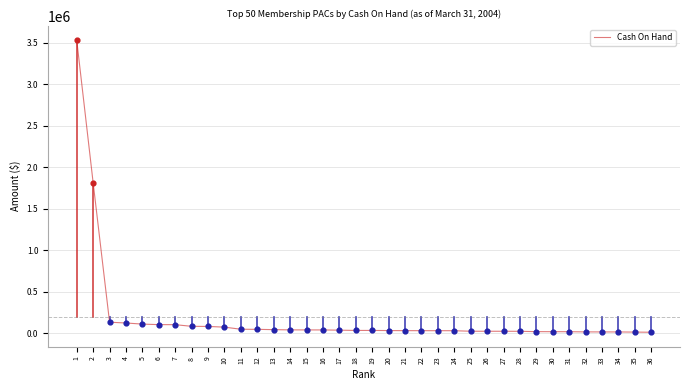

Which has a higher value, 36 or 5?

5